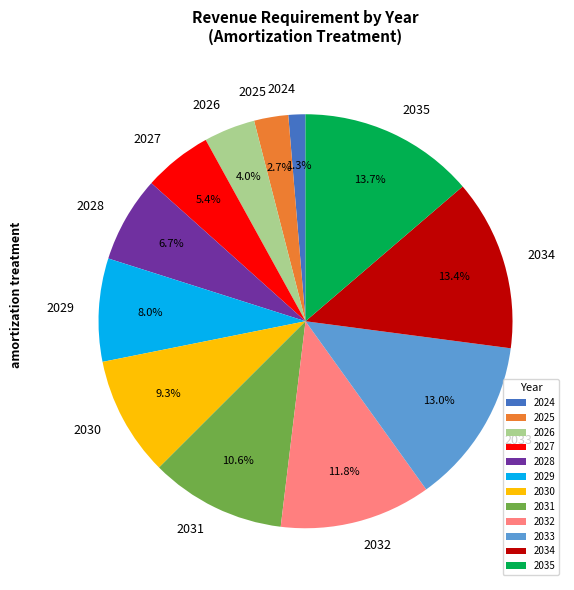

Combined, what portion of the pie is 2028 and 2032?

18.5%